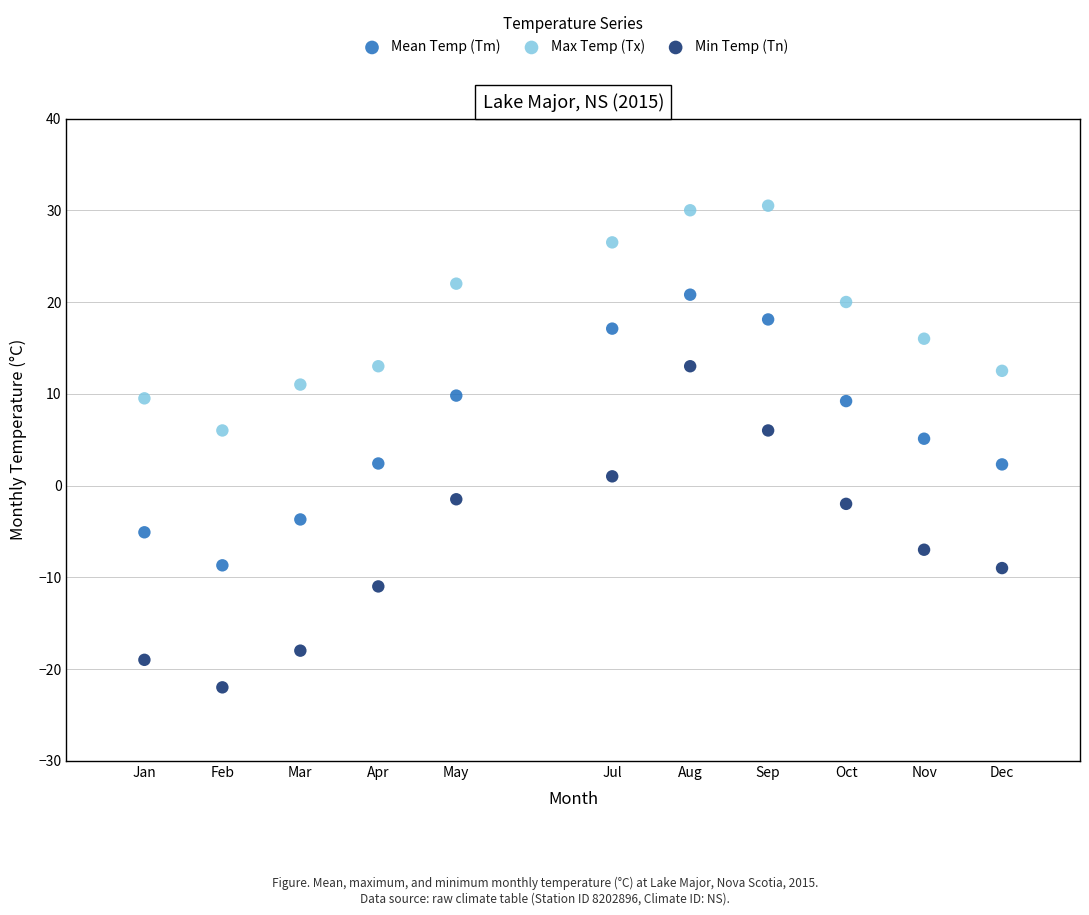

Which series has the largest Y range (max minus min)?

Min Temp (Tn)